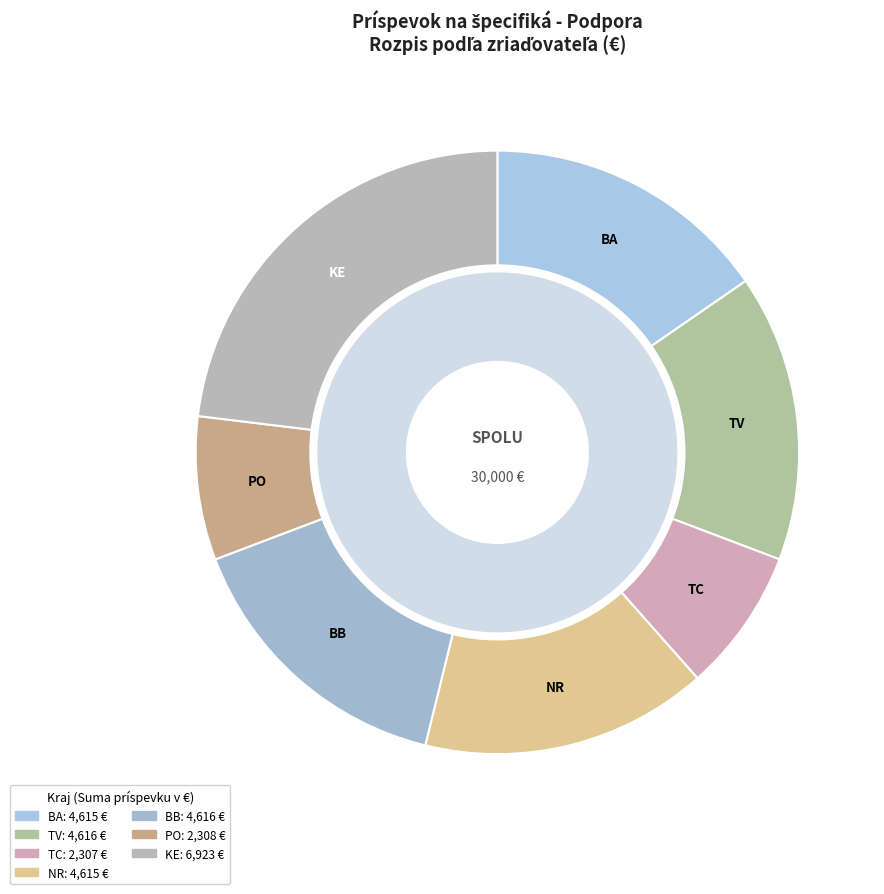

Is the sum of NR and BA greater than half?

No